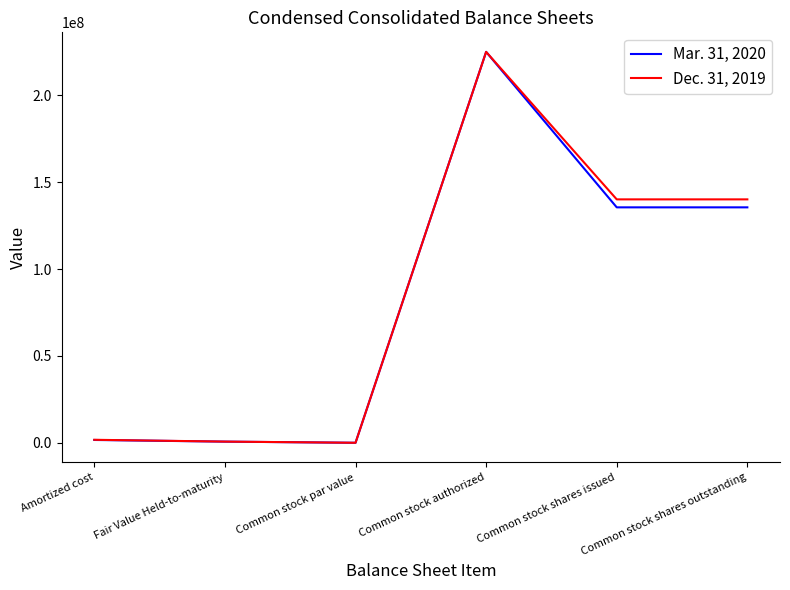

List the series in order of their overall mean, lowest first.

Mar. 31, 2020, Dec. 31, 2019